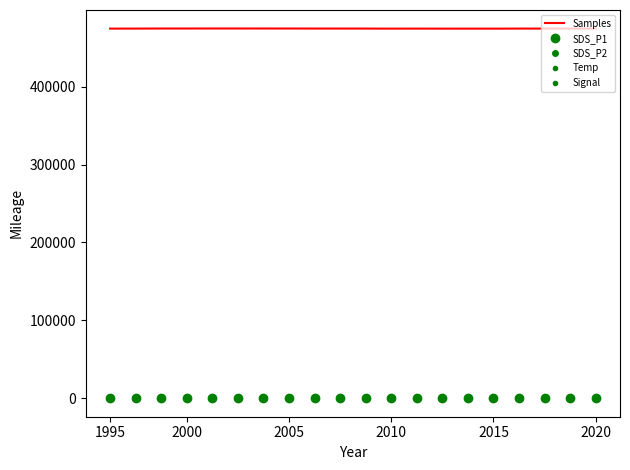

What is the minimum value for Signal?

-79.0